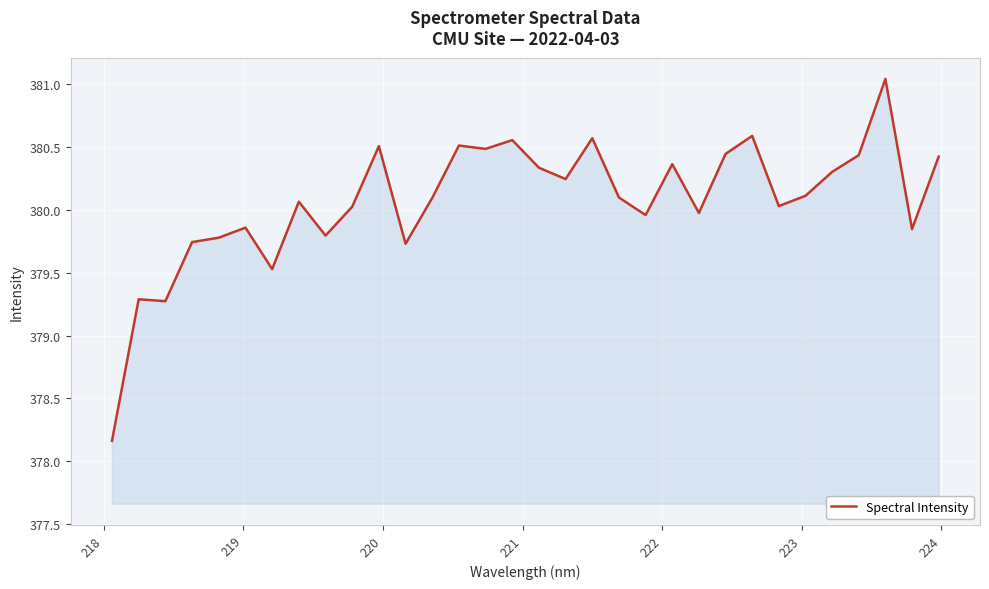

What is the difference between the maximum and minimum values?

2.9